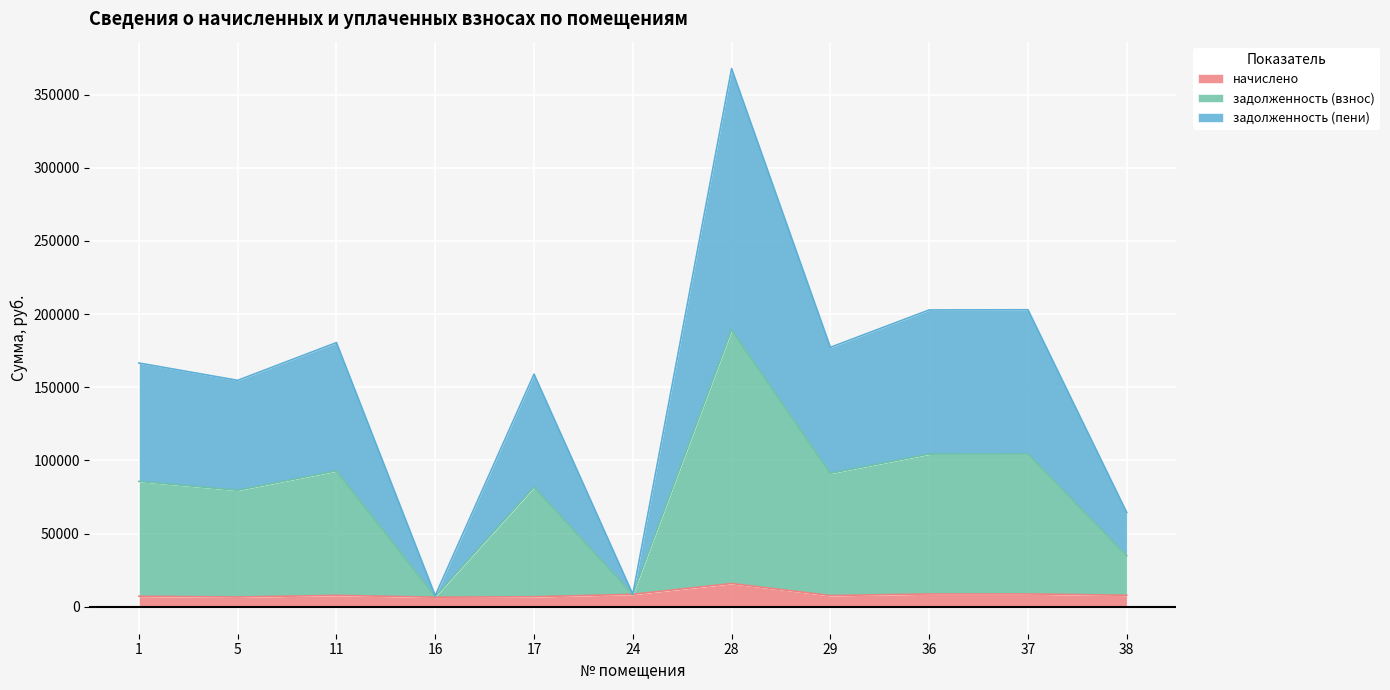

At which category is the sum across all series the highest?

28